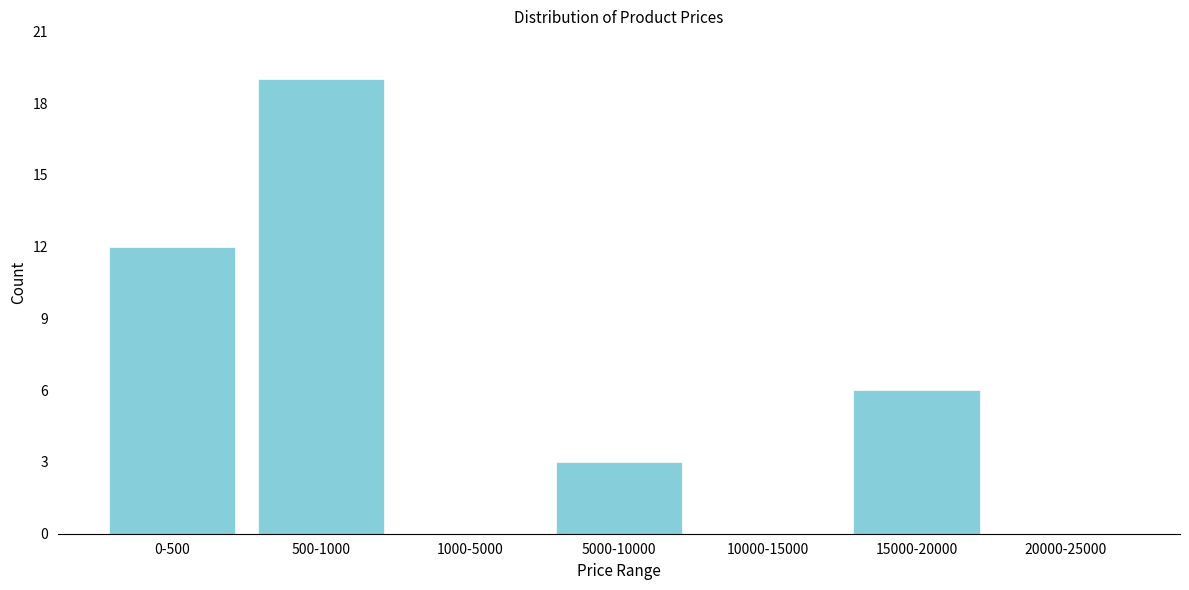

Reading left to right, list all the values displayed in this chart.

0-500=12	500-1000=19	1000-5000=0	5000-10000=3	10000-15000=0	15000-20000=6	20000-25000=0